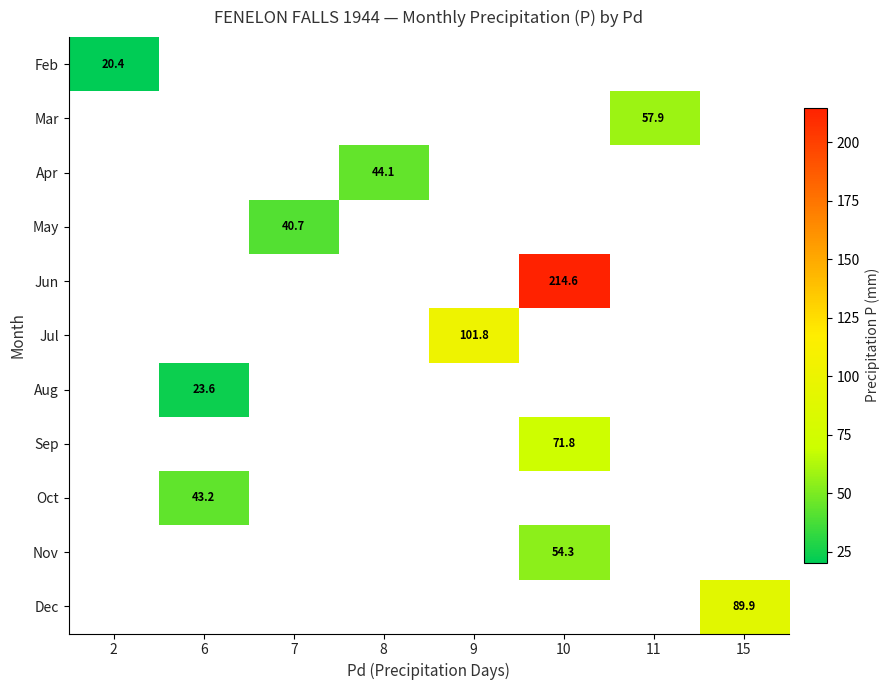

Is it true that Mar equals 57.9 at 11?

True